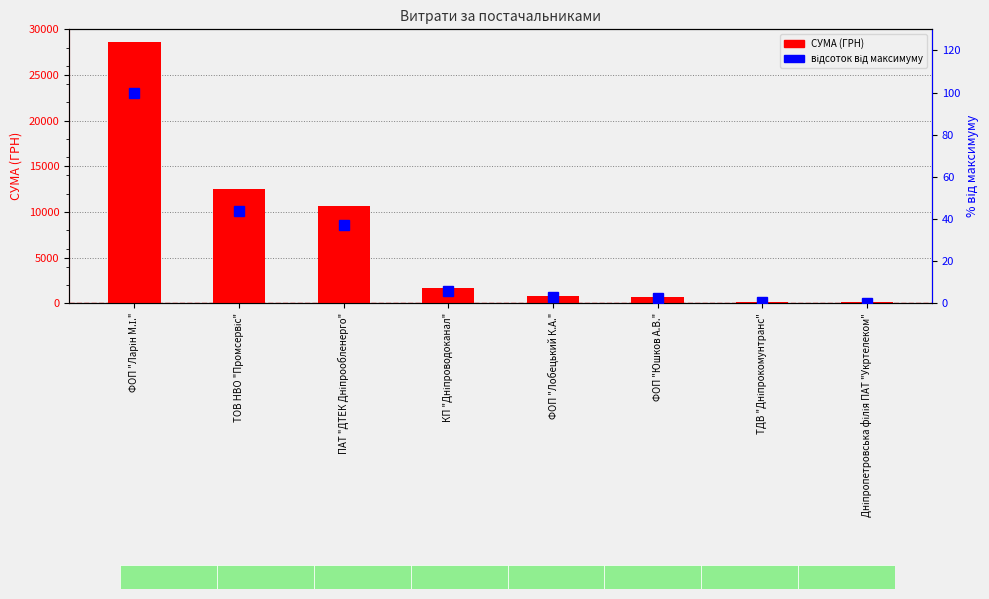

What is the label of the 2nd bar from the left?

ТОВ НВО "Промсервіс"